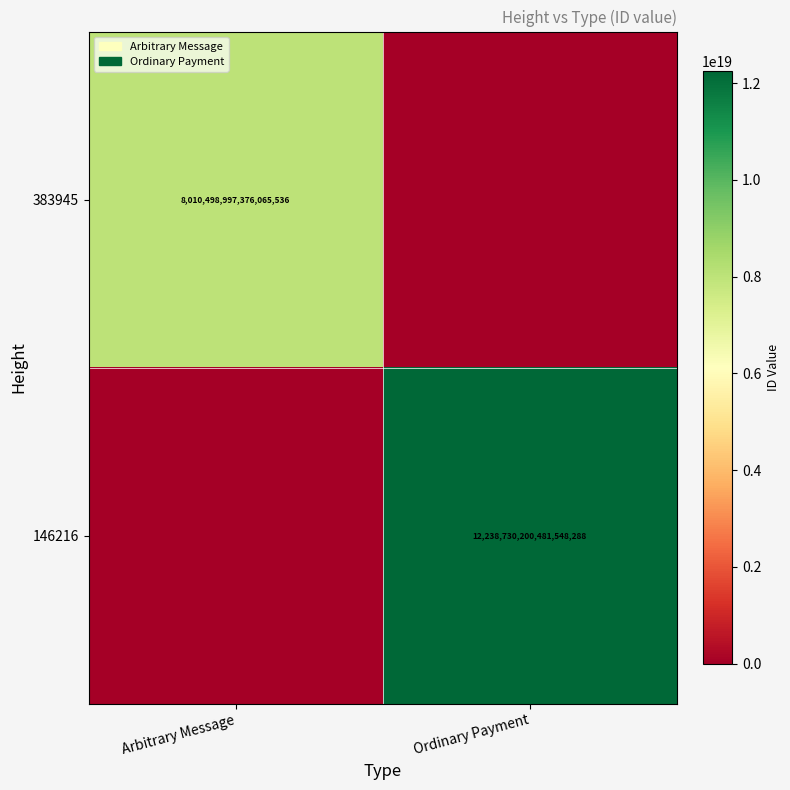

The value of 383945 at Arbitrary Message is 11894602448437383168. True or false?

False